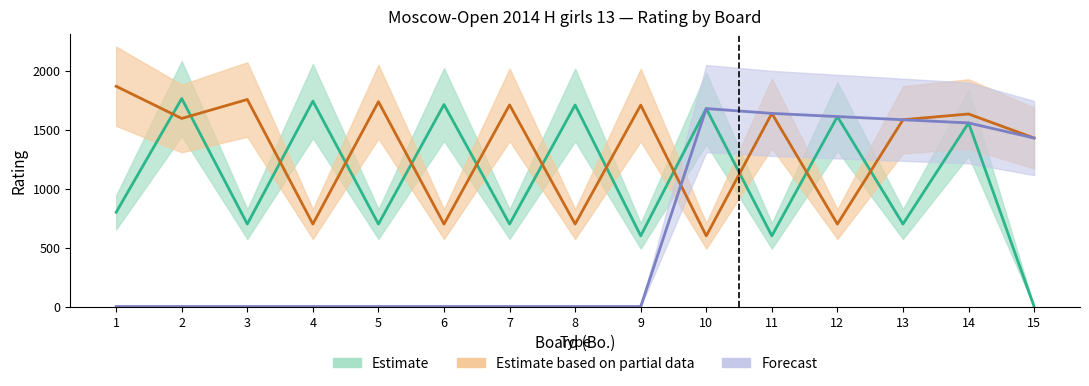

How many data points in Estimate are above 800?

7